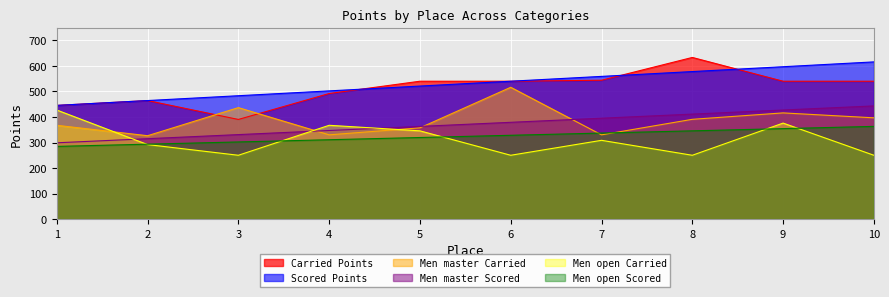

Is it true that Men master Scored equals 411.2 at 8?

True